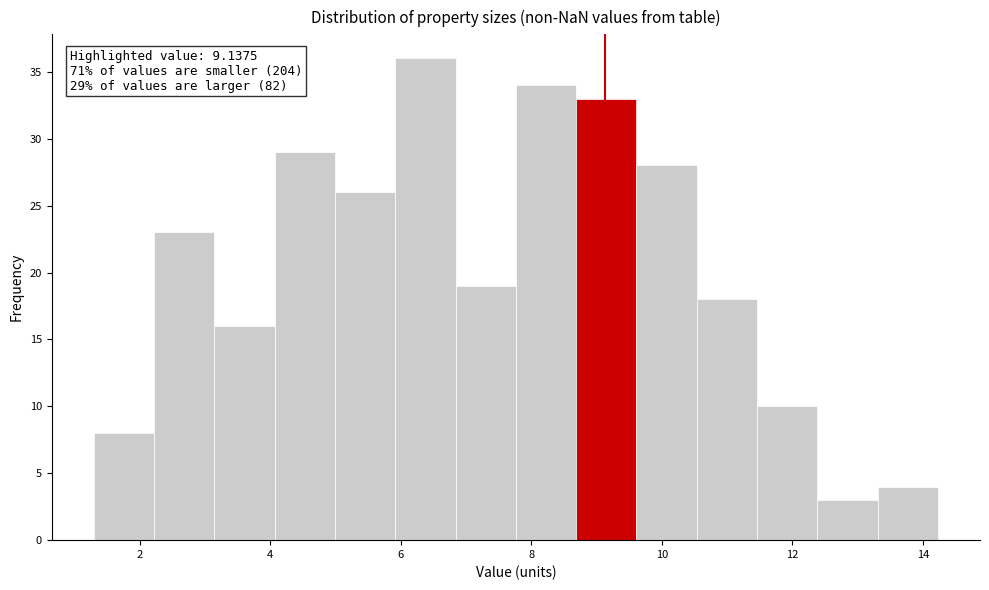

Over which range of the x-axis is the bar tallest?

6.0 to 6.8